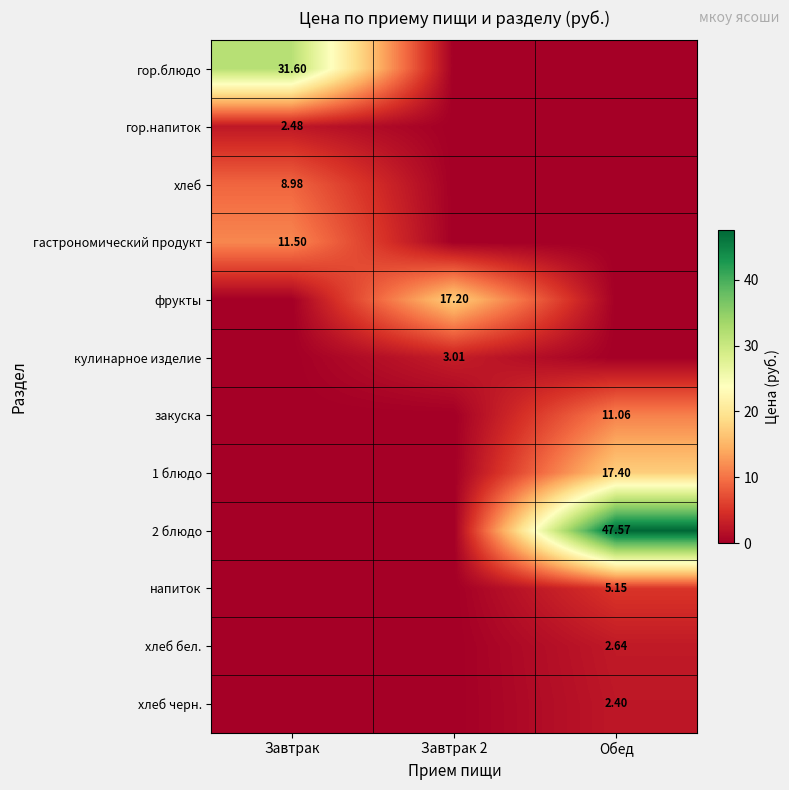

What is the difference between the maximum and minimum values in the кулинарное изделие series?

3.0